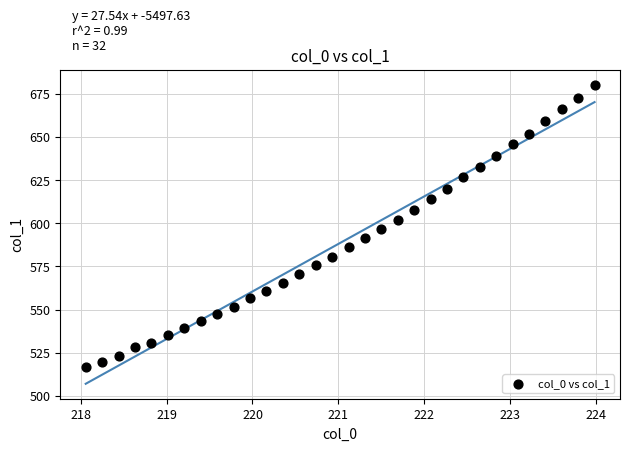

What is the range of X values (max minus min)?

5.9